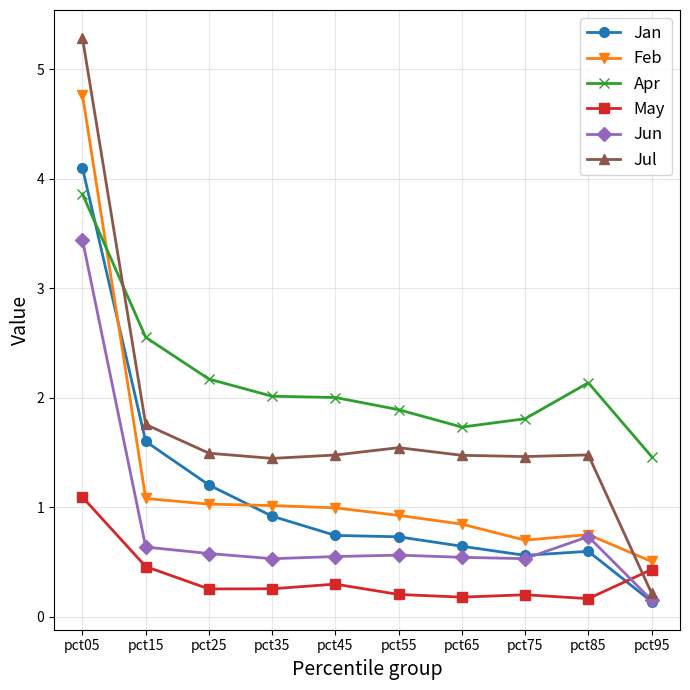

What is the total value across all series at pct15?

8.1